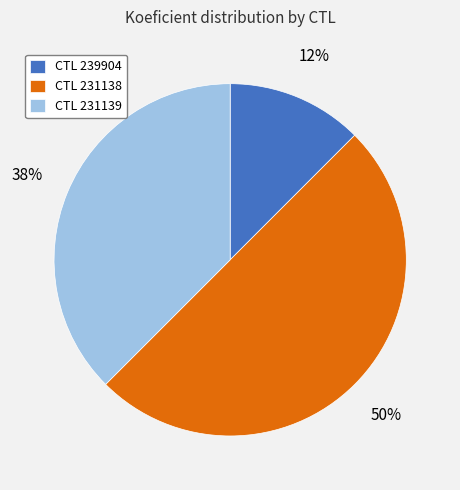

What percentage is the CTL 231138 slice, to the nearest percent?

50%